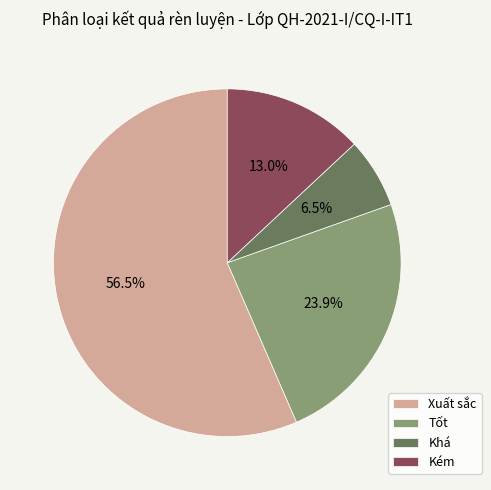

What is the ratio of the value at Khá to the value at Tốt?

0.3